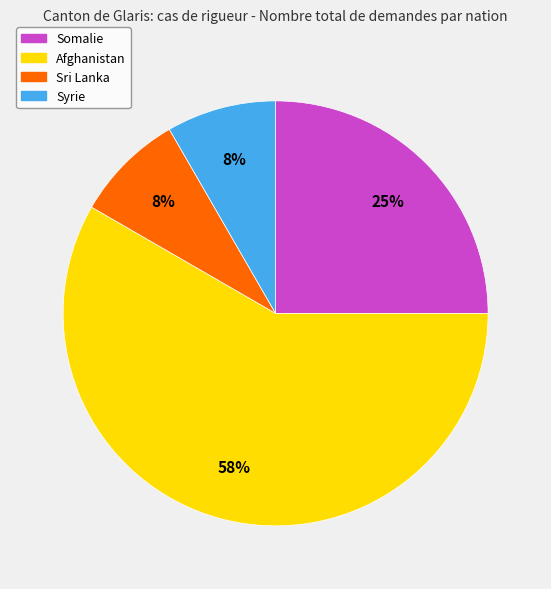

To the nearest percent, what percentage of the pie is Sri Lanka?

8%